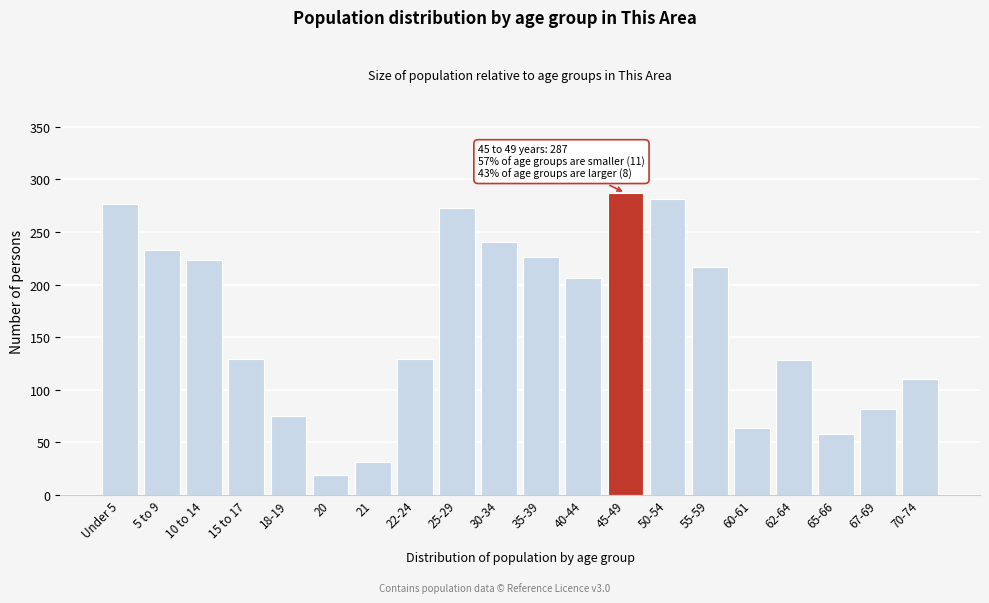

What is the difference between the maximum and minimum values?

268